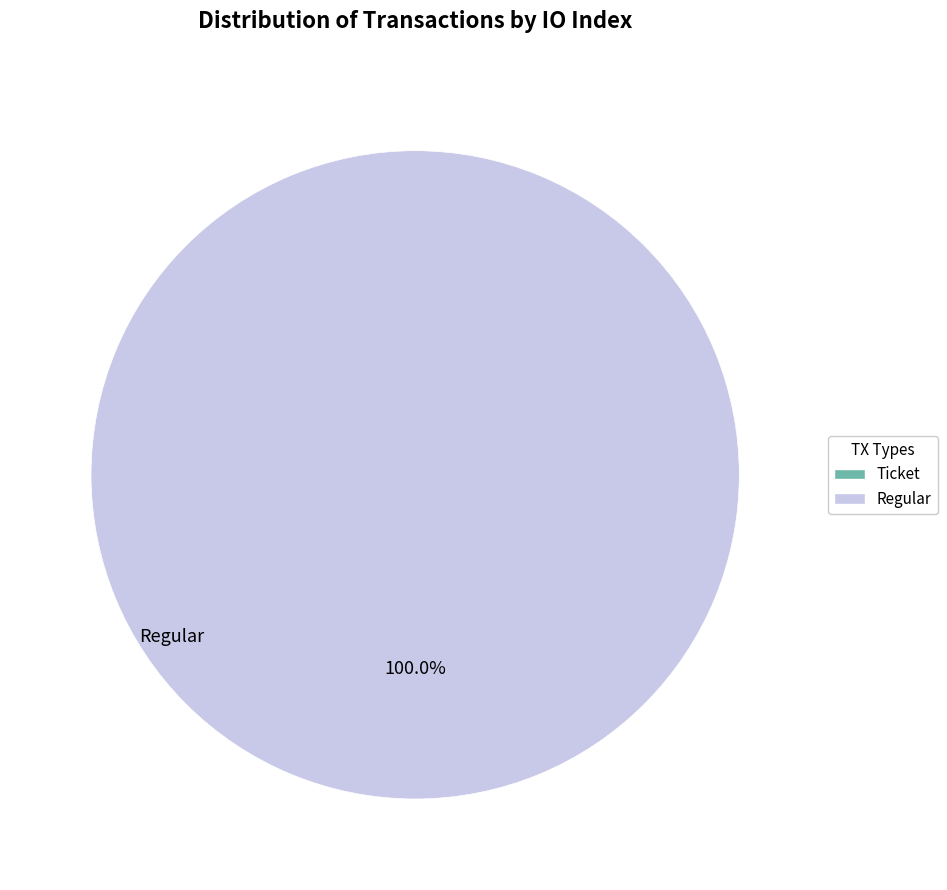

Count the number of slices in the pie.

2